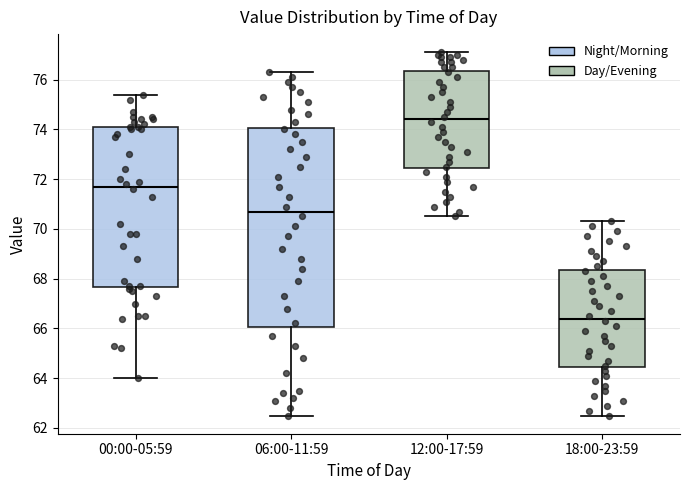

Comparing the boxes themselves (not the whiskers), which one is the tallest?

06:00-11:59